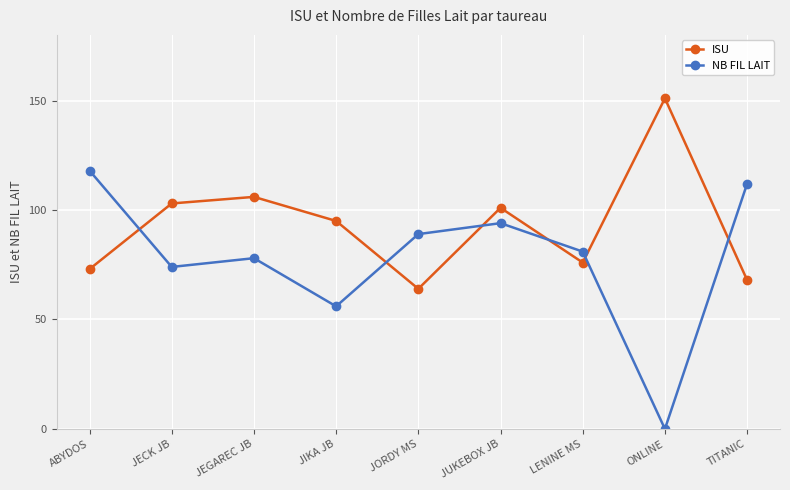

What is the value of the NB FIL LAIT point at the 3rd from the left?

78